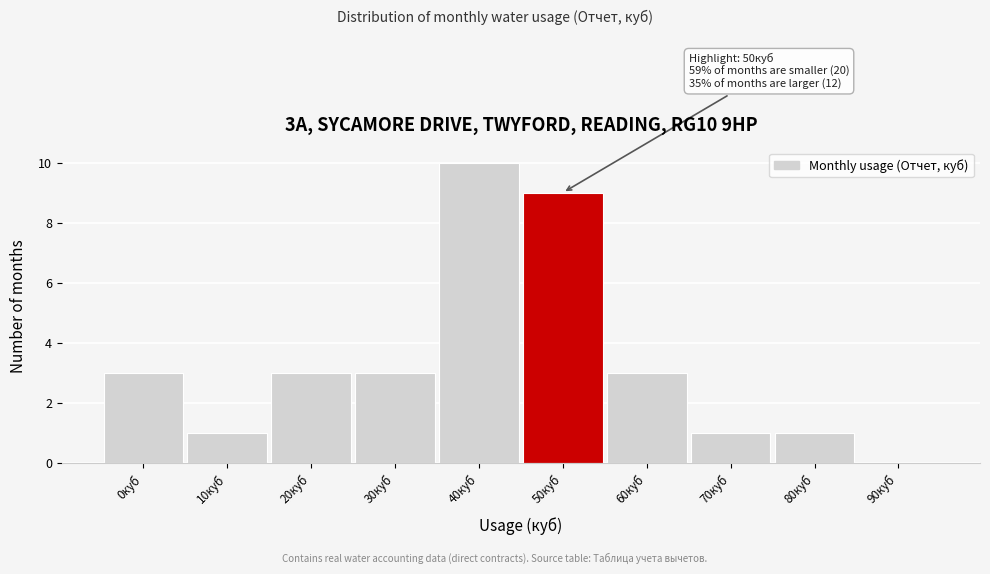

Reading left to right, what are all the values shown in this chart?

0куб=3	10куб=1	20куб=3	30куб=3	40куб=10	50куб=9	60куб=3	70куб=1	80куб=1	90куб=0